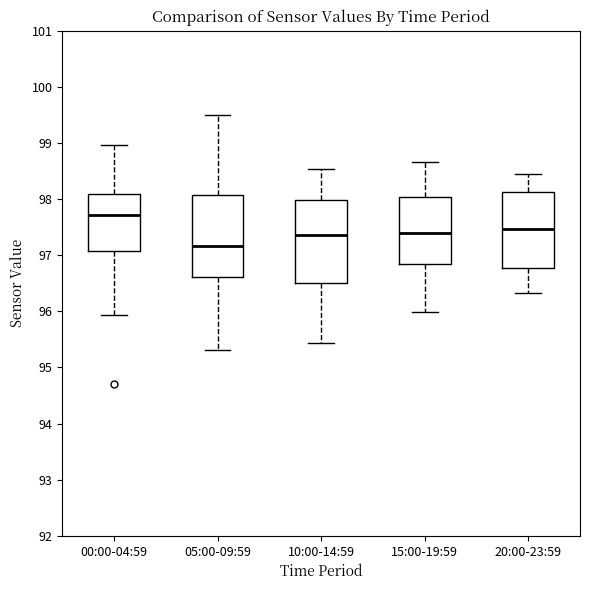

Reading left to right, read every box against the y-axis: the position of its median line, the range the box covers, and the ends of its whiskers. The values are not printed on the chart, so give them approximately, as read against the axis.

00:00-04:59: median 97.7, box 97.1 to 98.1, whiskers 95.9 to 99.0
05:00-09:59: median 97.2, box 96.6 to 98.1, whiskers 95.3 to 99.5
10:00-14:59: median 97.4, box 96.5 to 98.0, whiskers 95.4 to 98.5
15:00-19:59: median 97.4, box 96.9 to 98.0, whiskers 96.0 to 98.7
20:00-23:59: median 97.5, box 96.8 to 98.1, whiskers 96.3 to 98.4